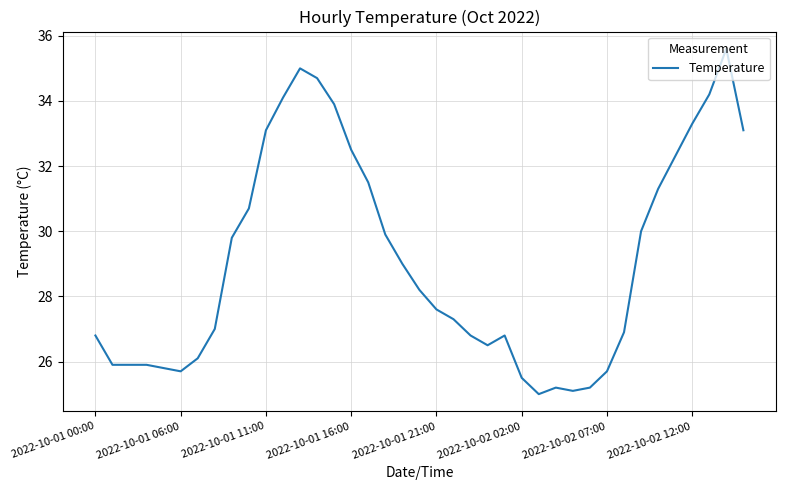

What is the minimum value shown in the chart?

25.0